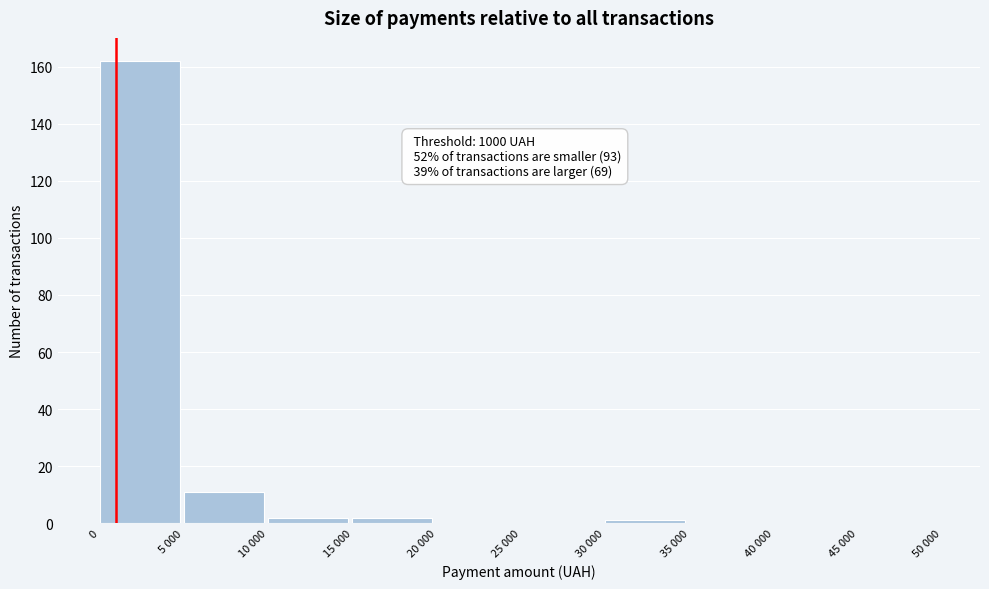

Reading right to left, what are all the values shown in this chart?

45 000=0	40 000=0	35 000=0	30 000=1	25 000=0	20 000=0	15 000=2	10 000=2	5 000=11	0=162